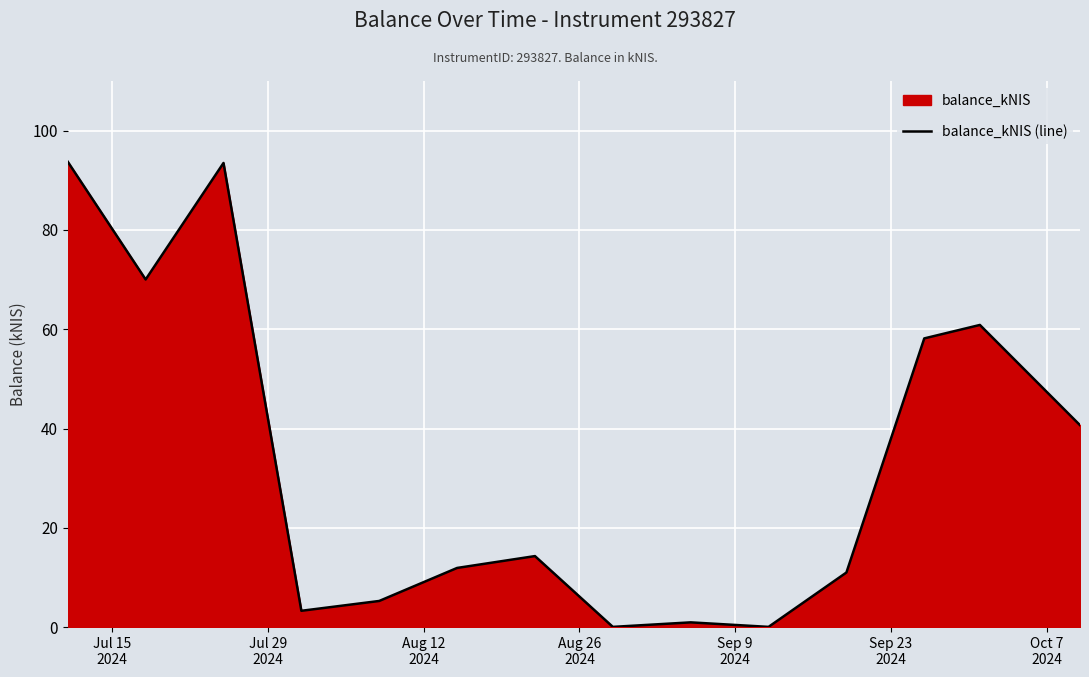

What is the difference between the maximum and minimum values?

93.7